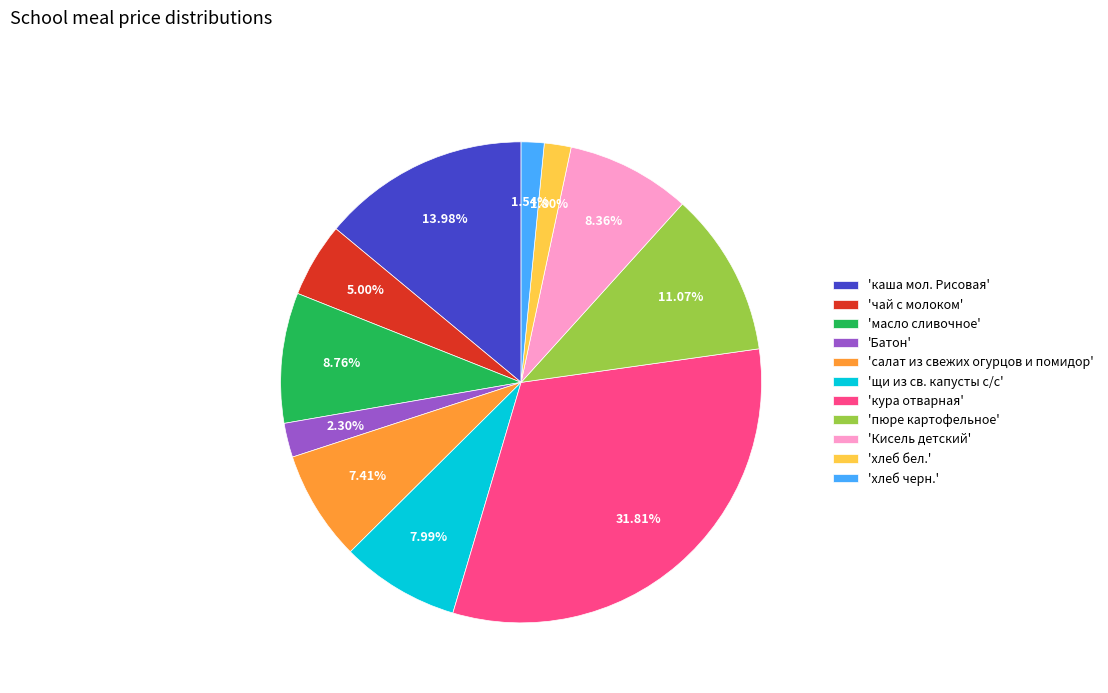

Which has a higher value, 'чай с молоком' or 'щи из св. капусты с/с'?

'щи из св. капусты с/с'